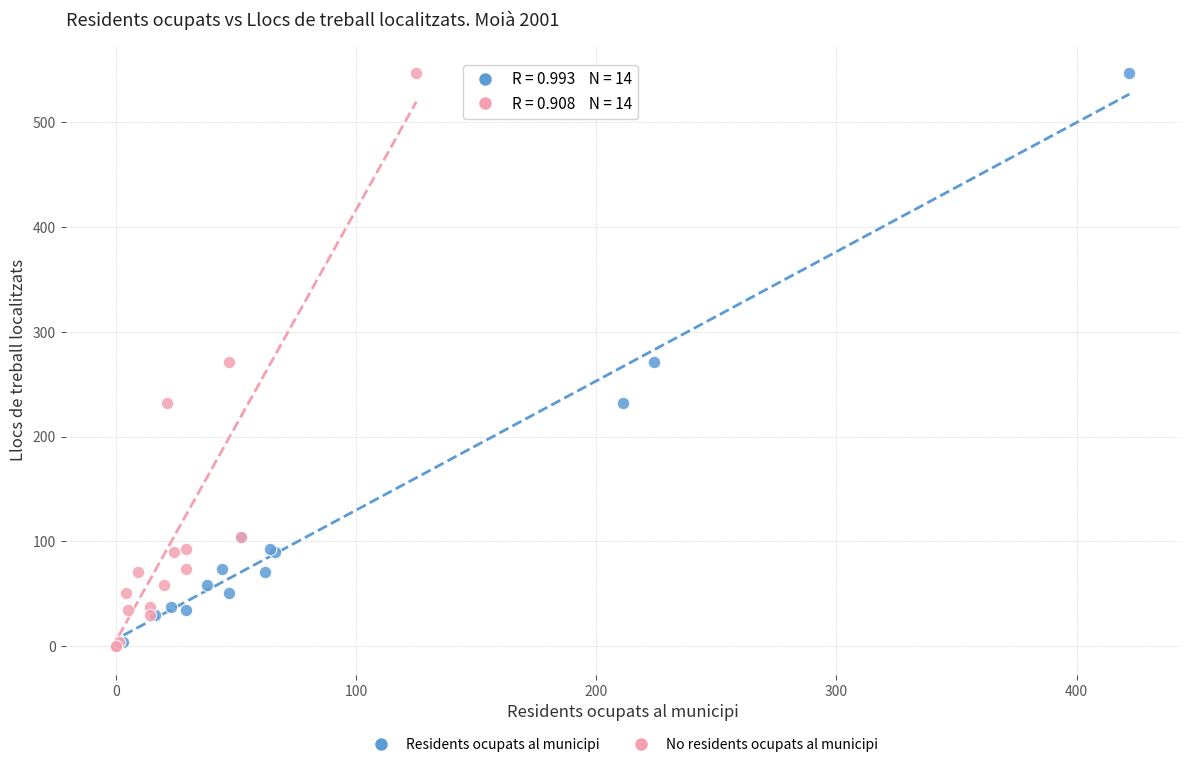

What are all the series names shown in the legend?

Residents ocupats al municipi, No residents ocupats al municipi